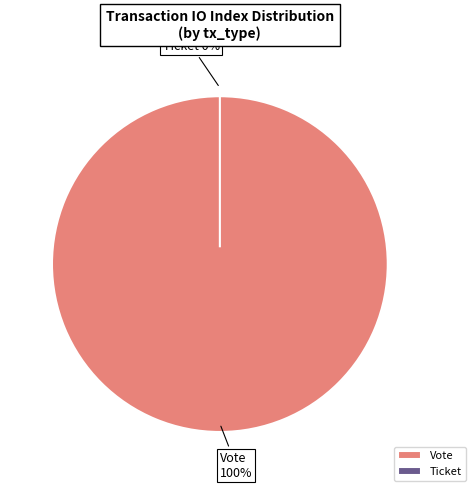

The Vote slice represents 100% of the pie. True or false?

True